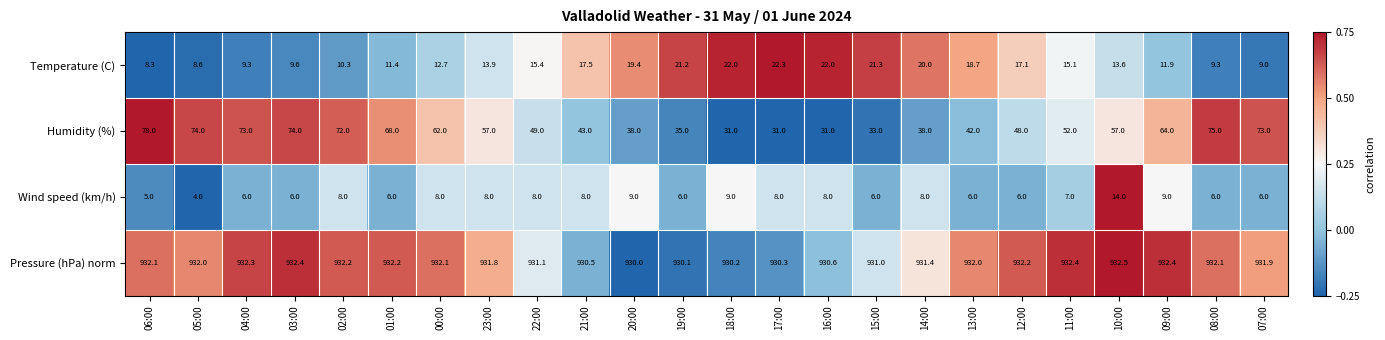

What is the difference between the second highest and second lowest values in the Wind speed (km/h) series?

4.0